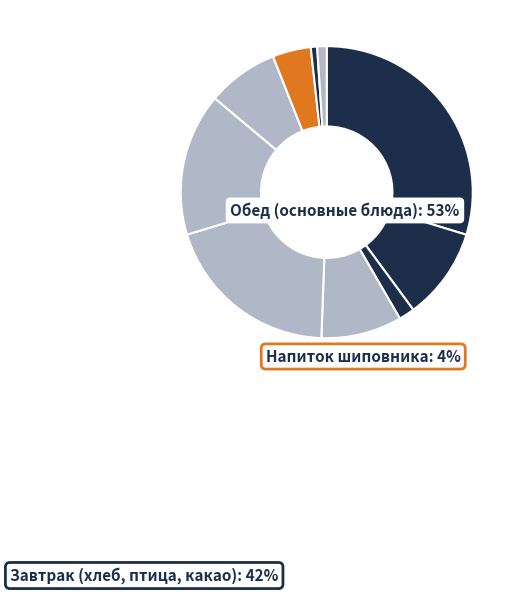

Which category has the smallest portion of the pie?

Хлеб пшеничный (обед)